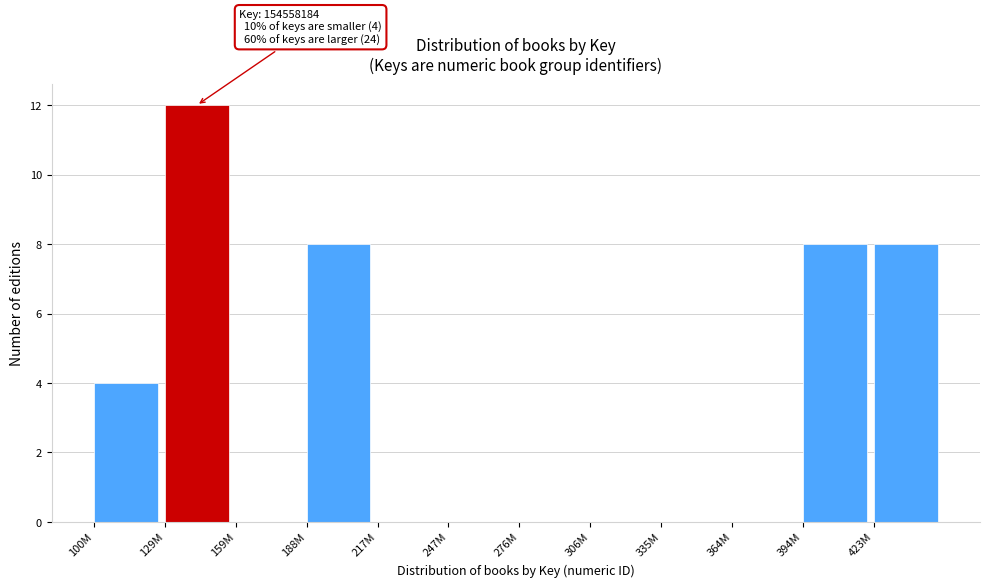

Reading left to right, list all the values displayed in this chart.

100M=4	129M=12	159M=0	188M=8	217M=0	247M=0	276M=0	306M=0	335M=0	364M=0	394M=8	423M=8